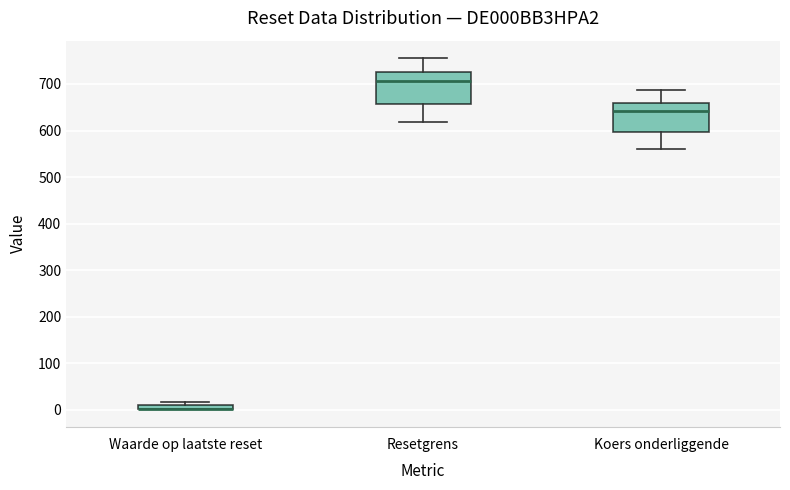

Where is the upper edge of the box for Waarde op laatste reset on the y-axis? The values are not printed on the chart, so give them approximately, as read against the axis.

10